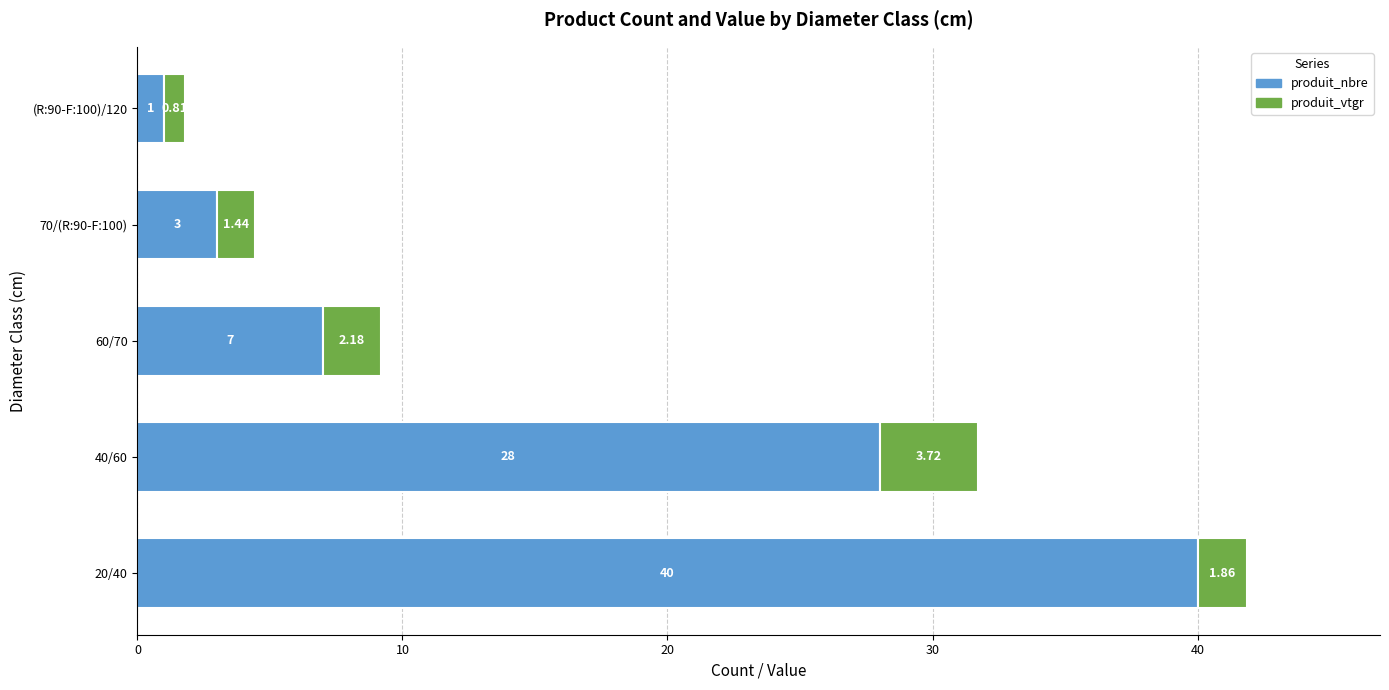

At which category is the sum across all series the highest?

20/40